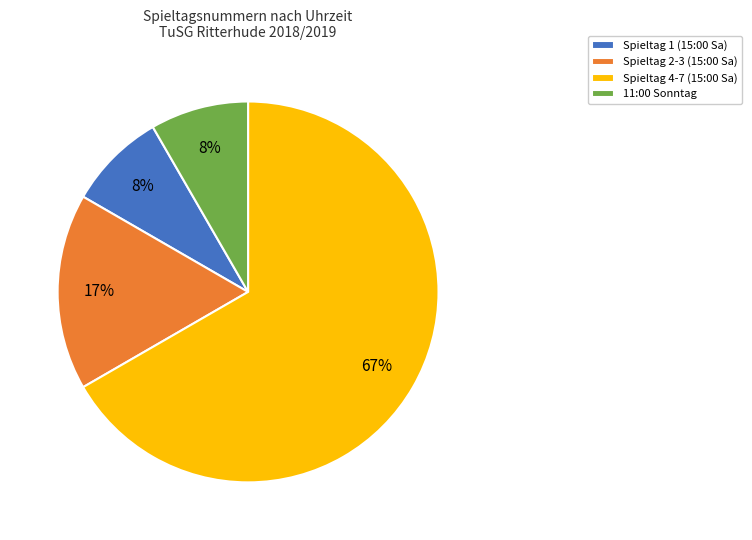

Which has a higher value, Spieltag 4-7 (15:00 Sa) or 11:00 Sonntag?

Spieltag 4-7 (15:00 Sa)